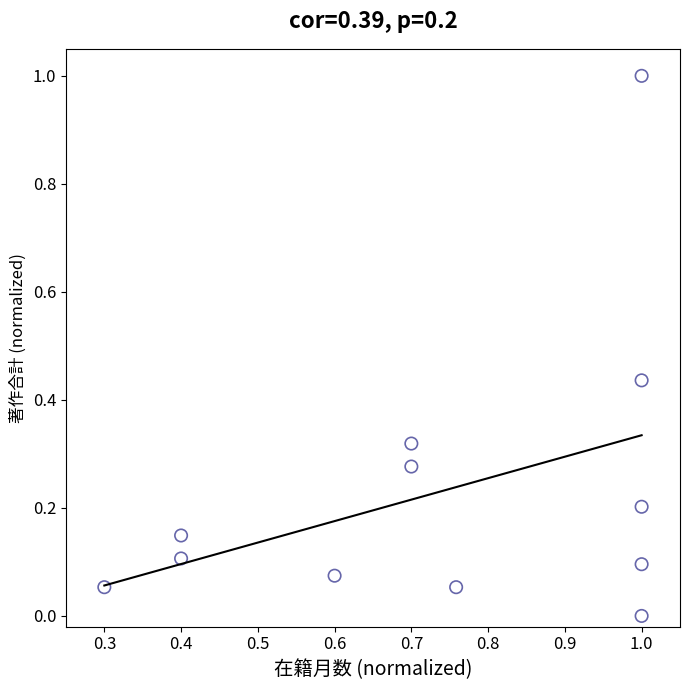

What is the average X value?

0.7